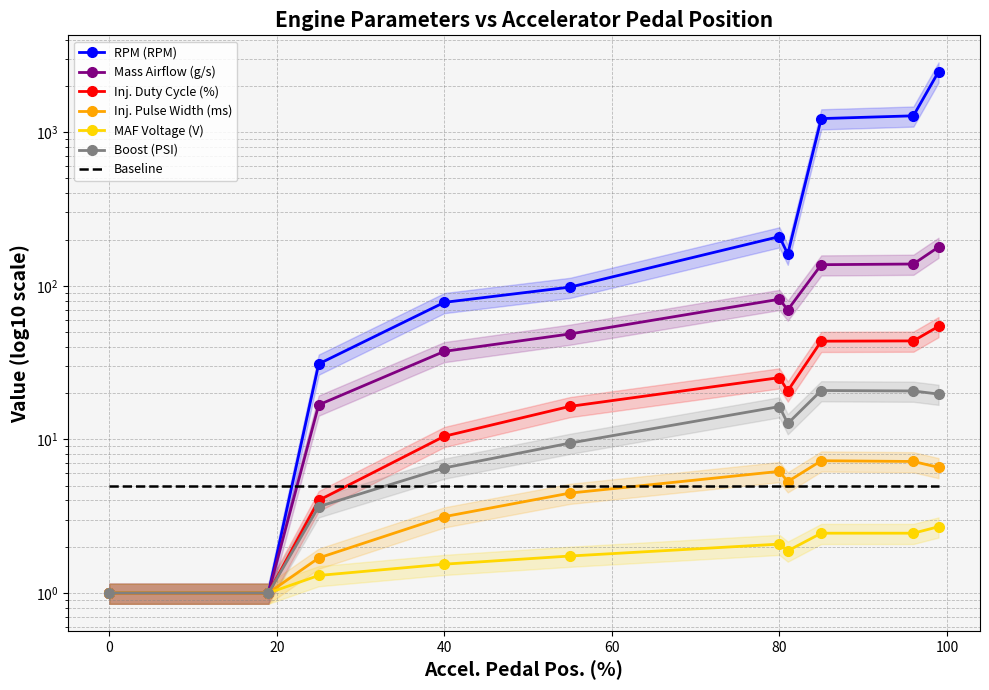

How many data points in Mass Airflow (g/s) are less than 69?

5